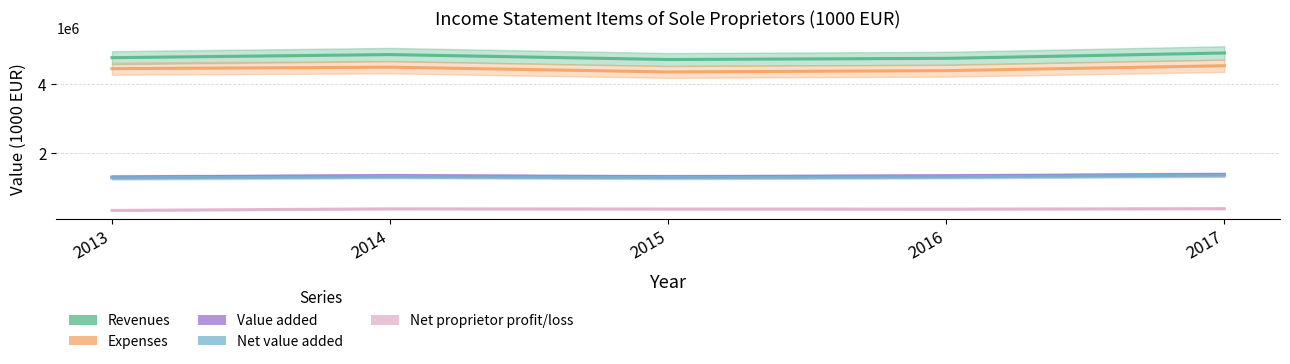

At which label does Value added first exceed 1322642?

2014